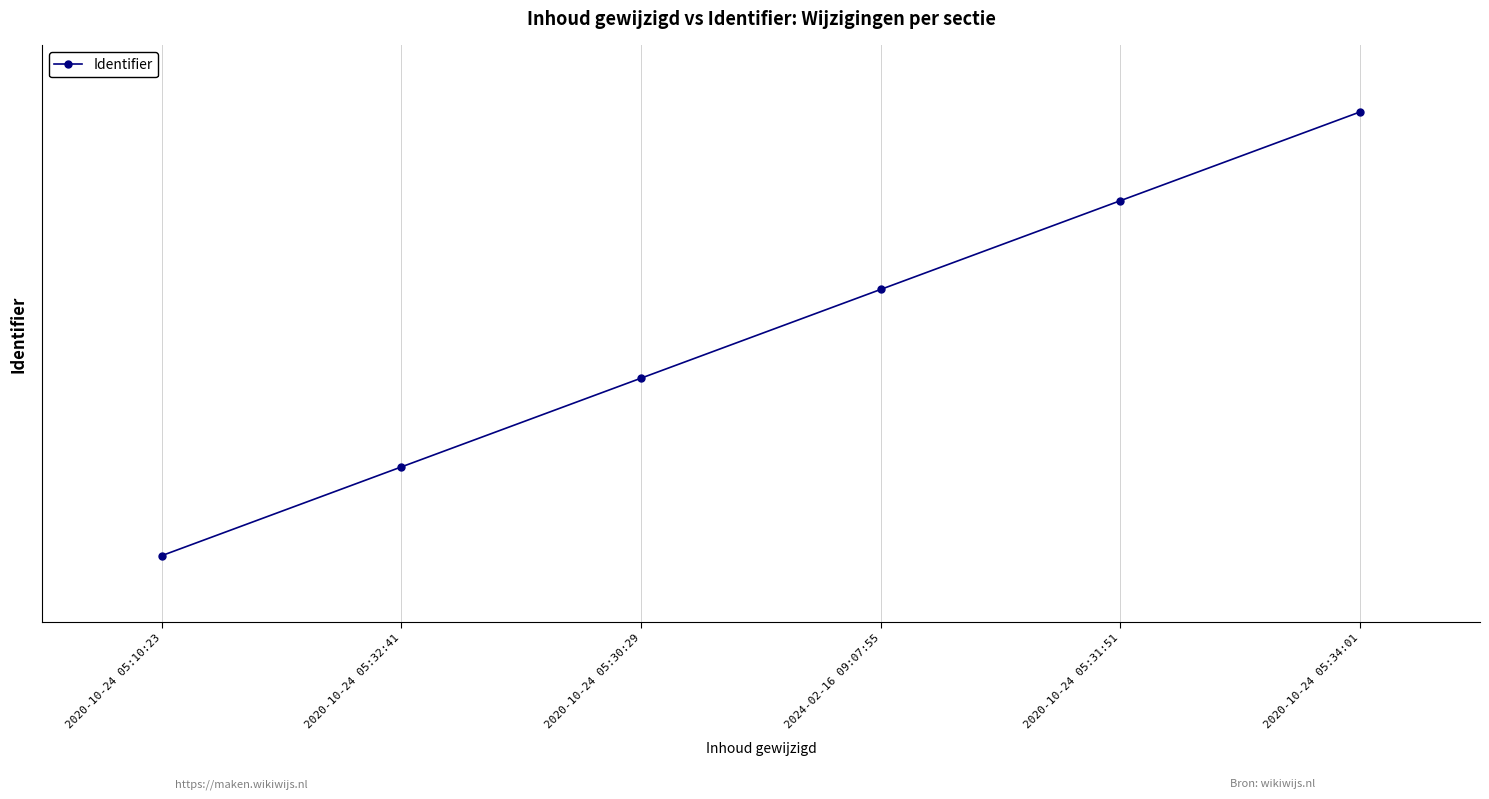

Does the chart display data point markers on the line(s)?

Yes